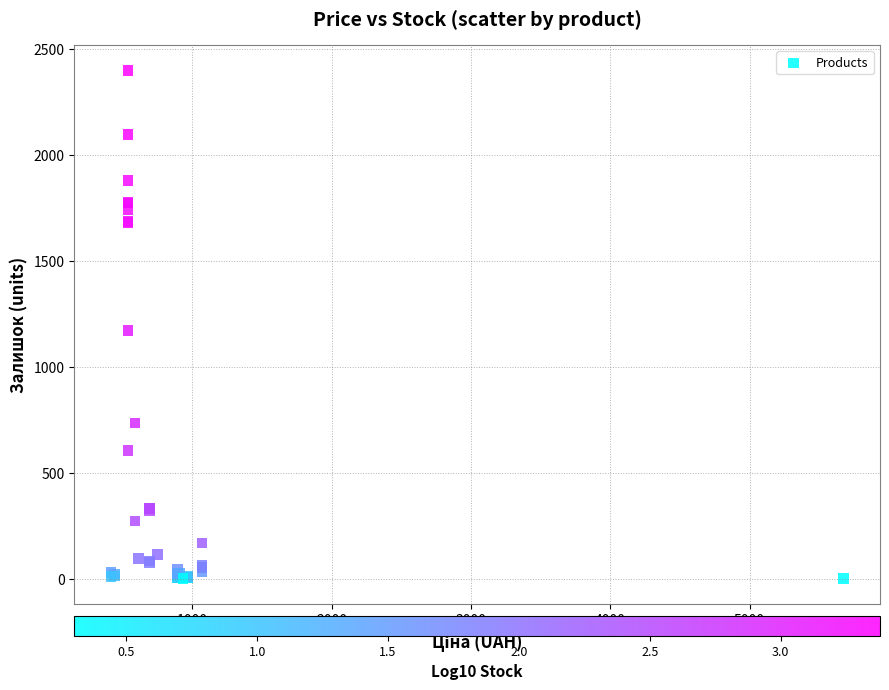

What Y value in the scatter plot is closest to 1201?

1171